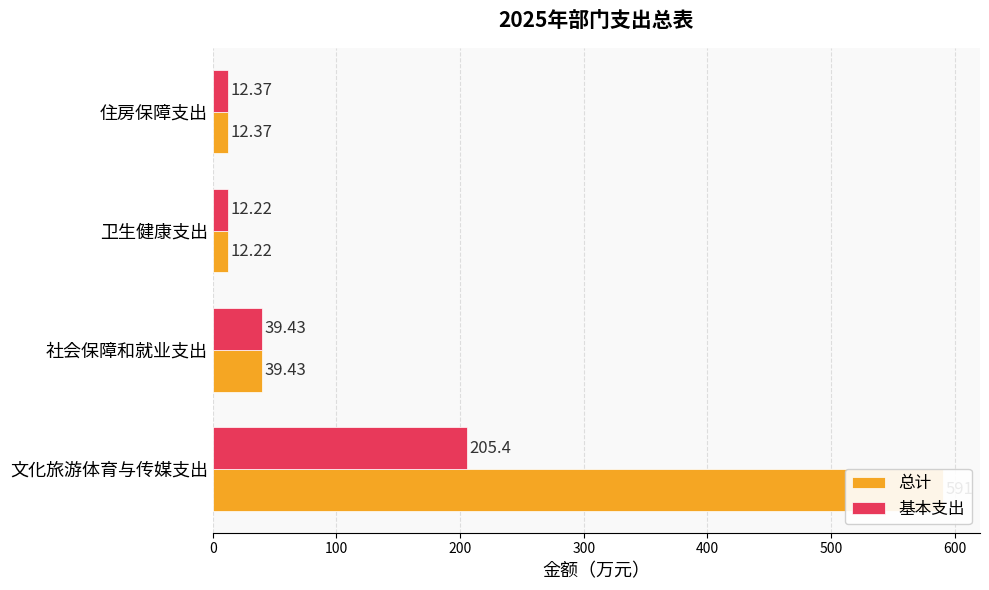

How many values in the 总计 series are below 39?

2